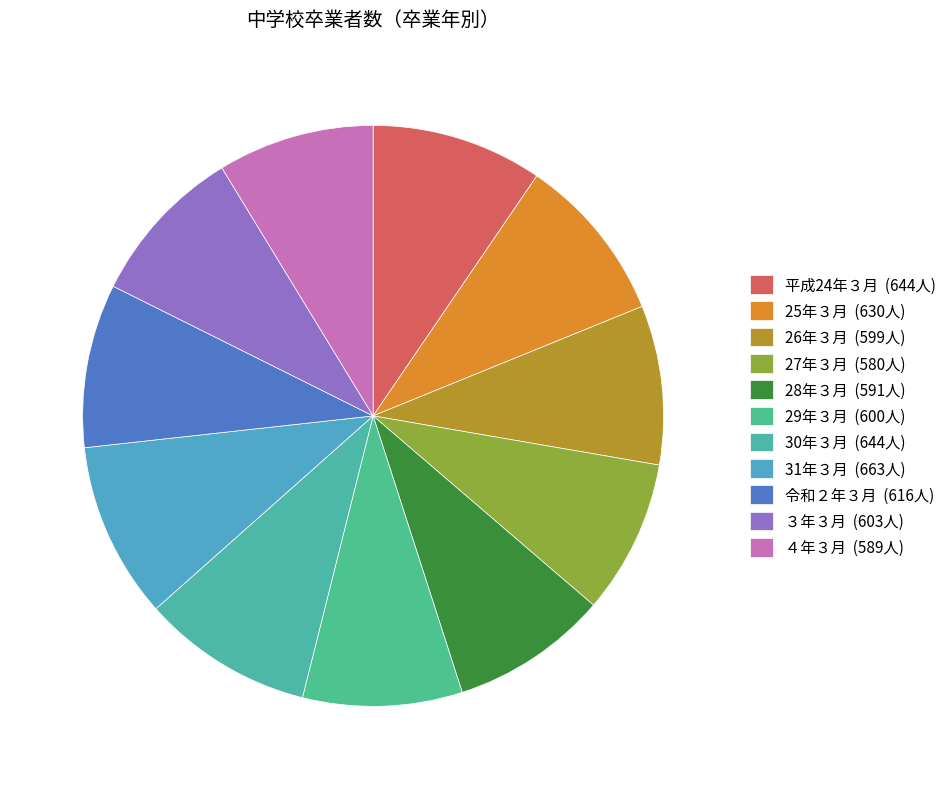

How many slices are in this pie chart?

11